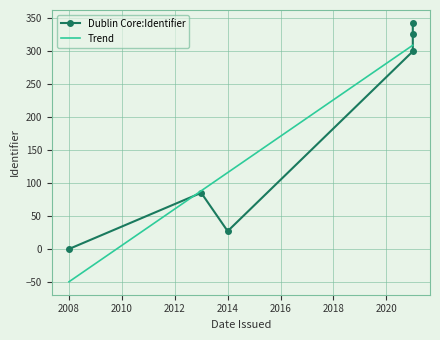

What is the difference between the values at 2021 and 2021?

27